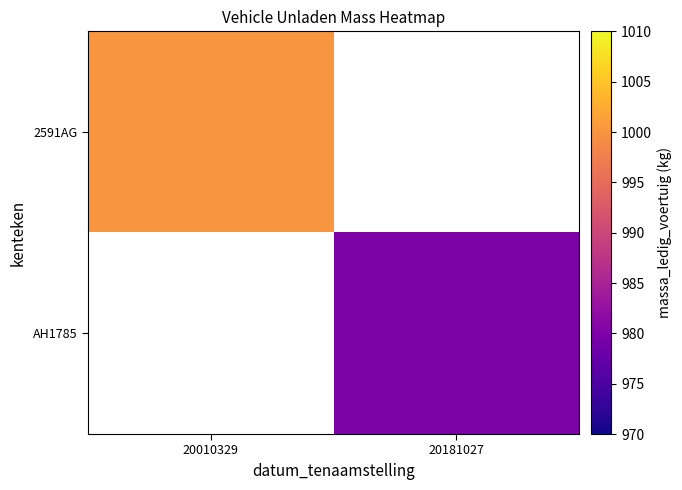

Is it true that AH1785 equals 980.0 at 20181027?

True